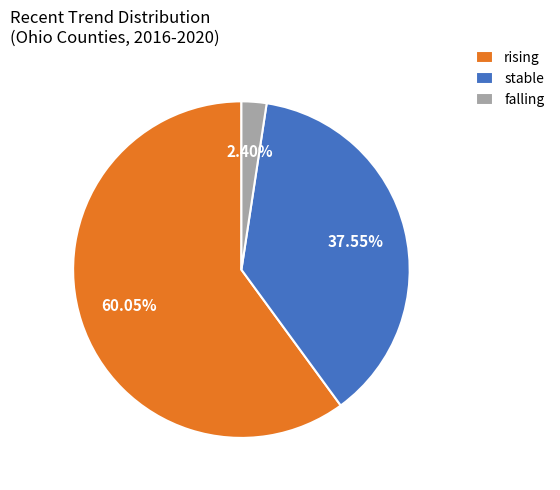

To the nearest percent, what is the difference between the rising and falling slice percentages?

58%